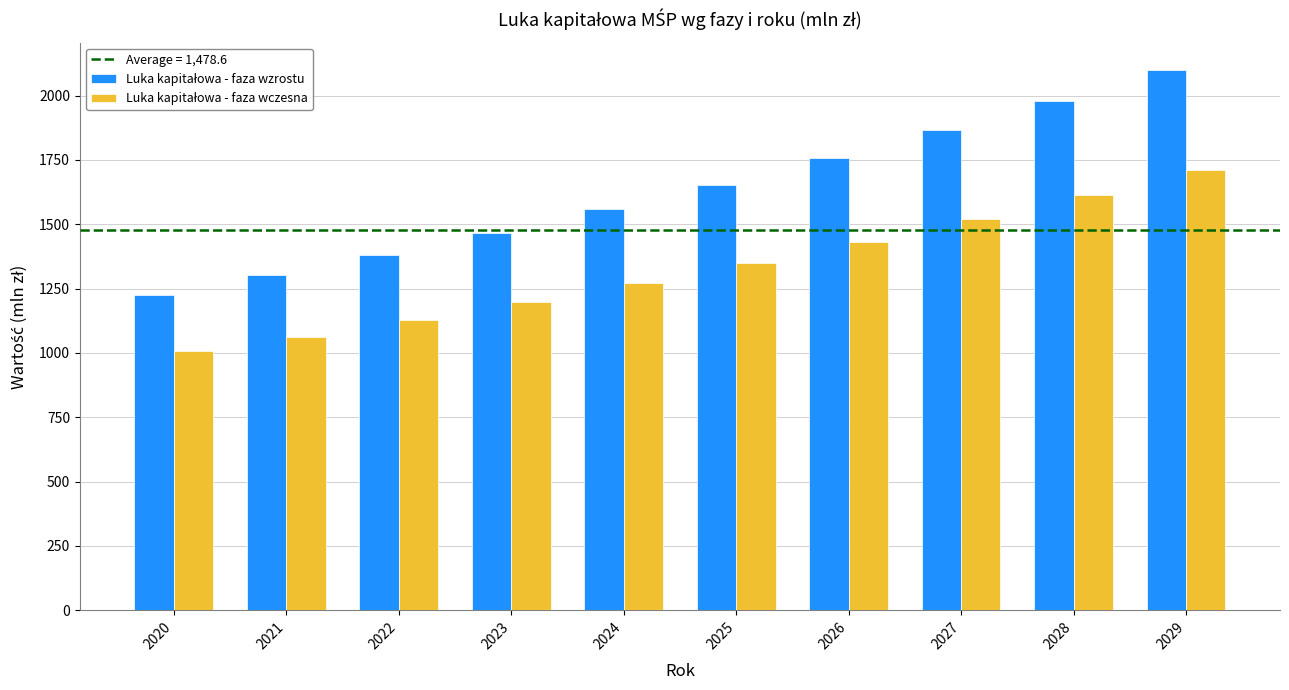

Which category has the lowest value across all series?

2020